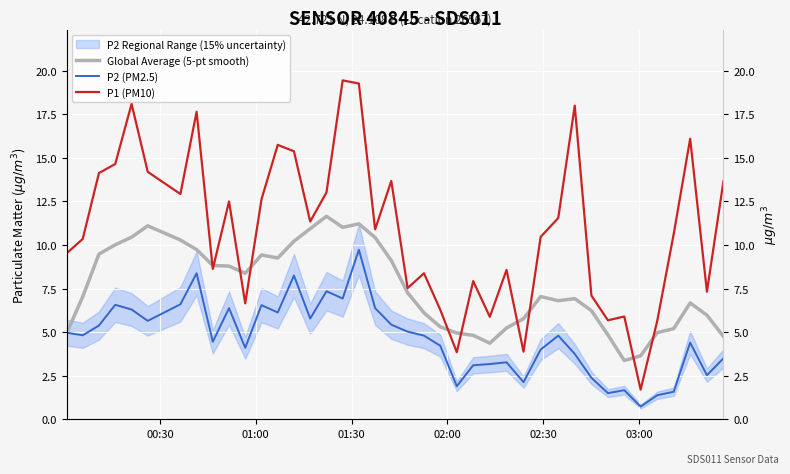

At how many categories does at least one series exceed 9?

24